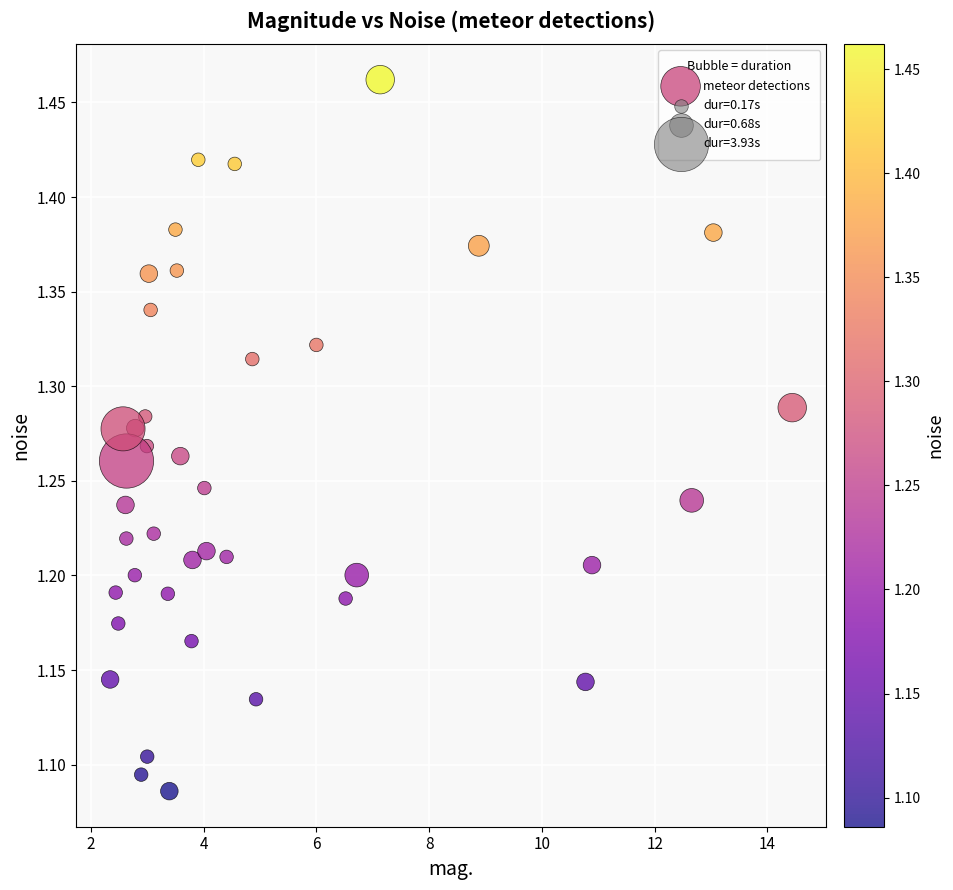

What is the range of Y values (max minus min)?

0.4